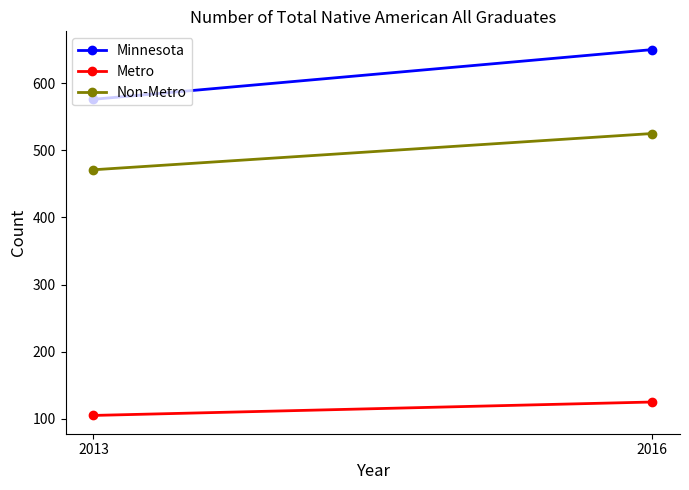

What is the difference between the Metro values at 2016 and 2013?

20